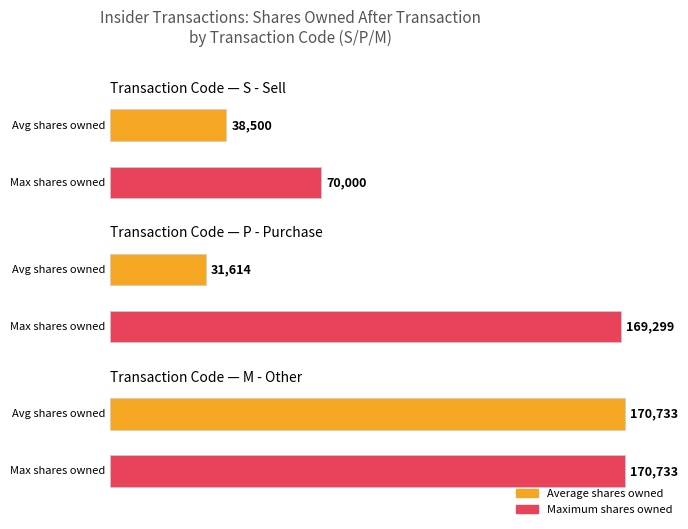

Are the bars grouped side by side (vs. stacked)?

Yes